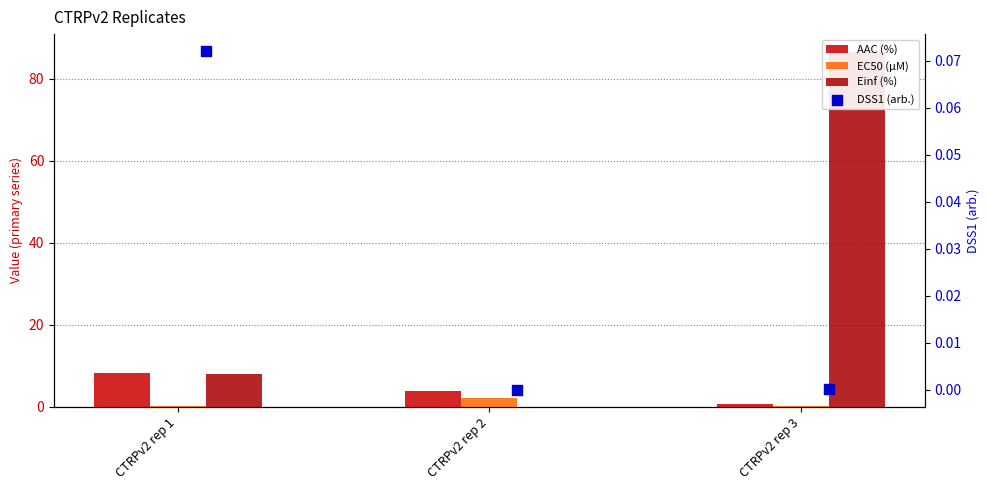

Which series reaches the maximum Y coordinate?

Einf (%)